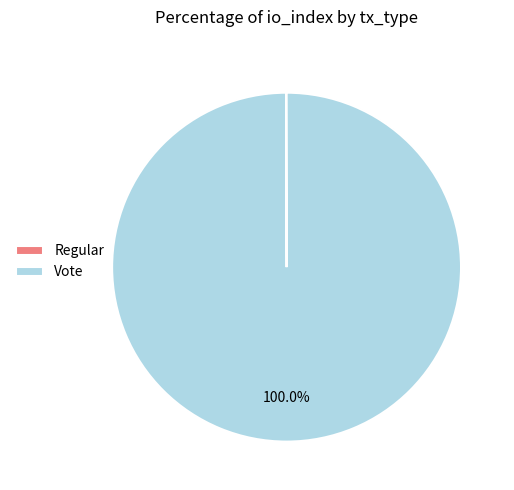

Which slice represents more than half of the pie?

Vote